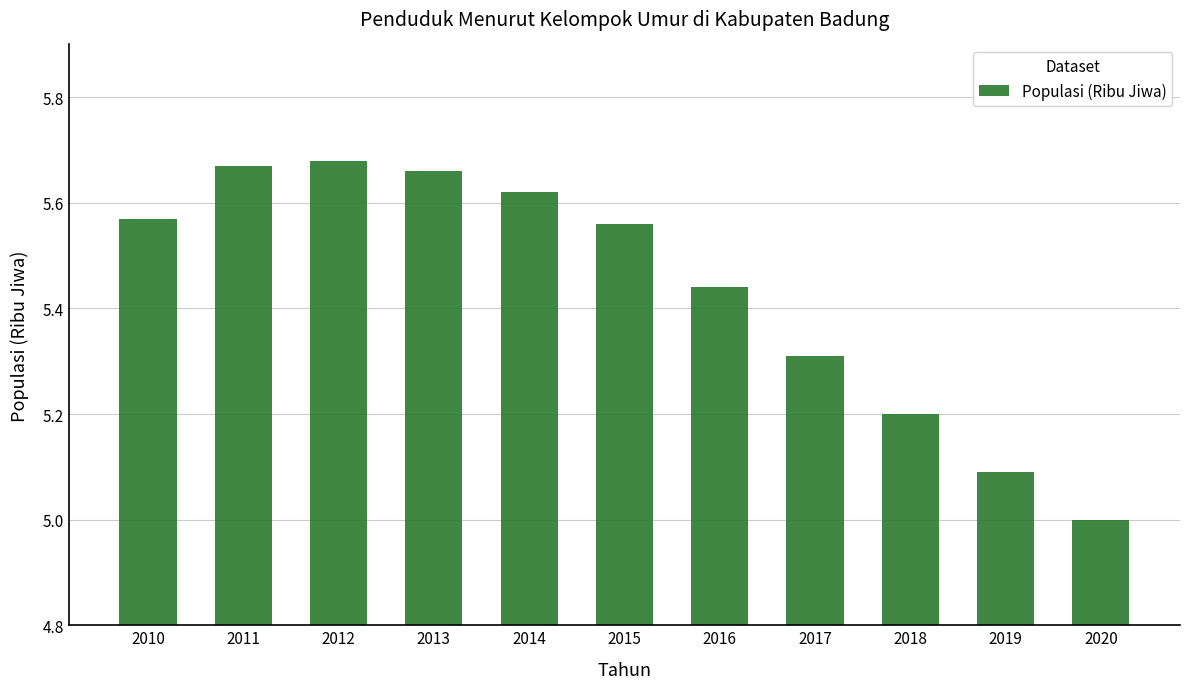

Is it true that the value at 2013 is 3.5?

False